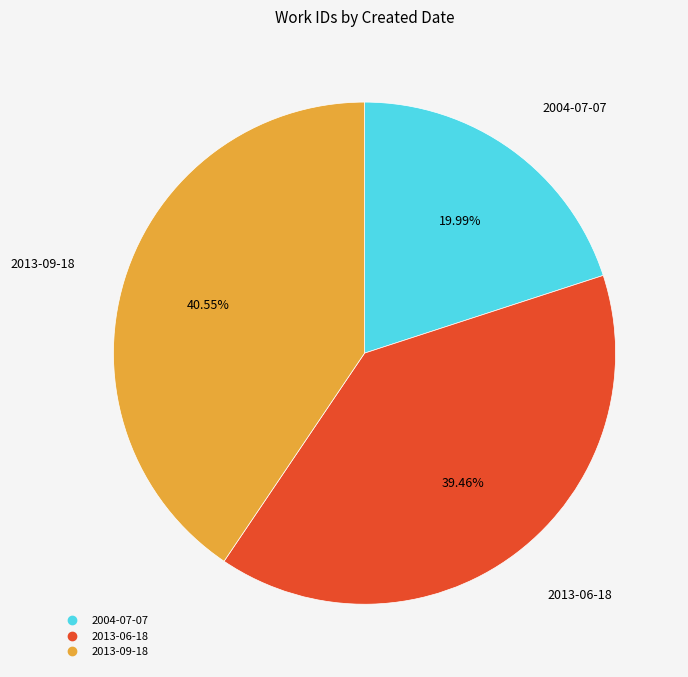

To the nearest percent, what is the average slice percentage?

33%